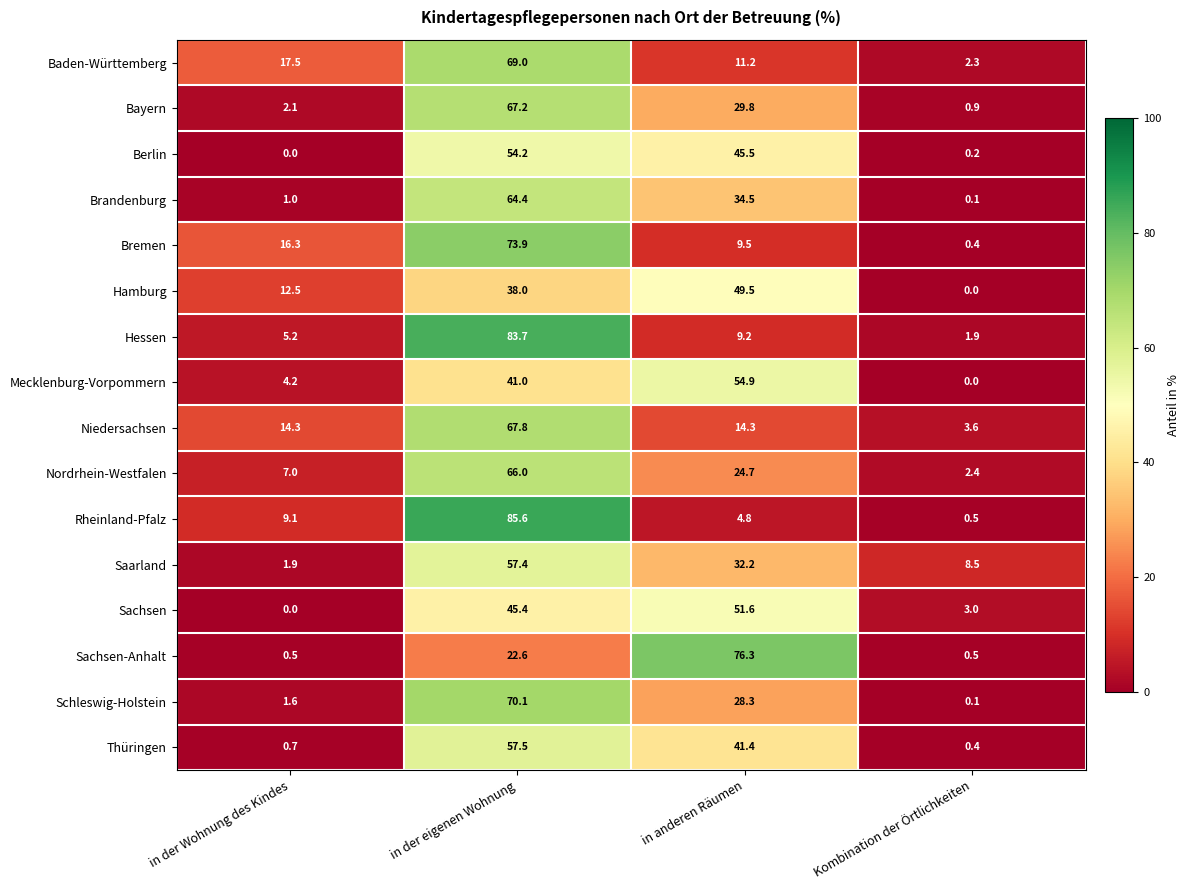

True or false: Baden-Württemberg has a value of 17.5 at in der Wohnung des Kindes.

True